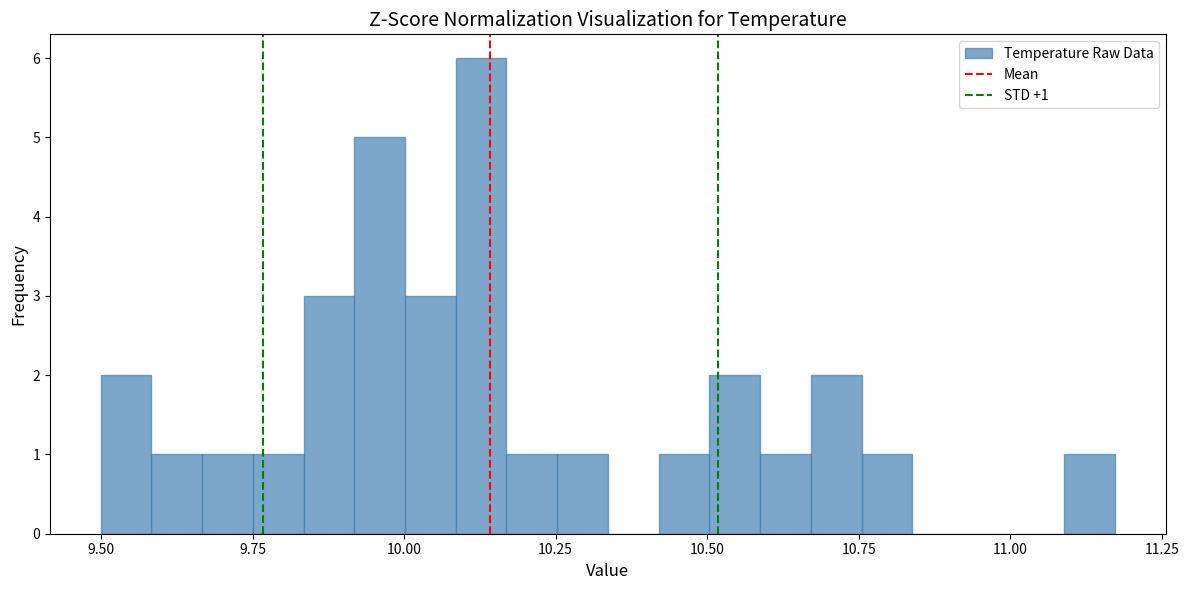

Read against the x-axis, roughly where is the centre of the tallest bar?

10.15